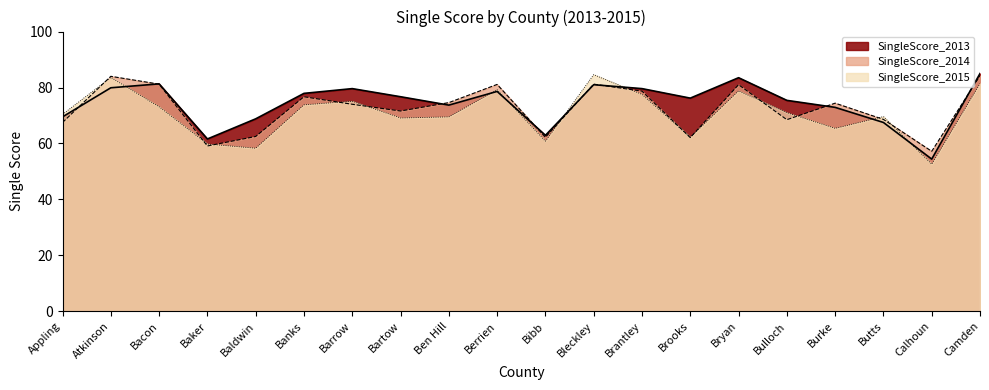

Reading left to right, extract all data points from this chart.

SingleScore_2013: 69.5	79.9	81.3	61.6	68.8	77.9	79.6	76.7	73.7	78.6	62.9	81.0	79.6	76.2	83.5	75.4	72.9	67.5	54.4	85.0
SingleScore_2014: 67.5	84.0	81.2	59.1	62.5	76.7	74.0	71.6	74.6	81.1	62.2	81.2	78.7	62.1	81.0	68.5	74.4	68.6	57.2	84.2
SingleScore_2015: 70.4	83.6	73.1	59.8	58.3	73.8	75.1	69.1	69.5	79.2	60.8	84.6	77.5	62.2	78.8	71.0	65.4	69.6	52.6	81.4